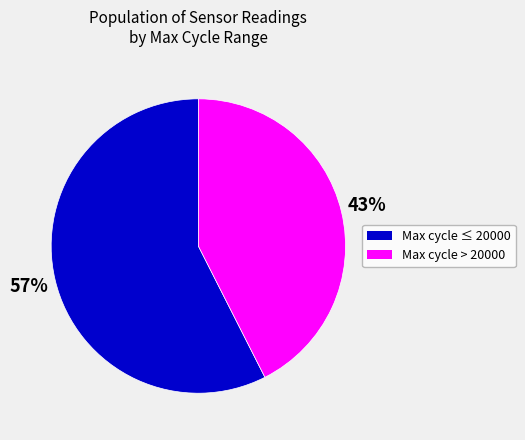

Count the number of slices in the pie.

2